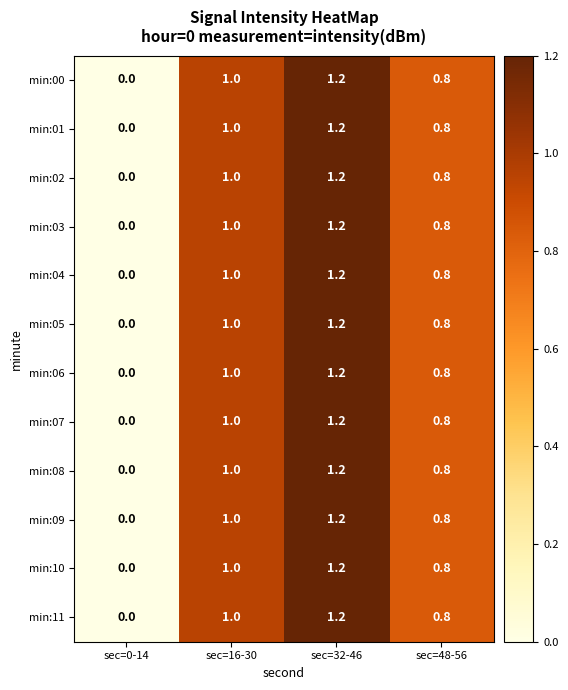

How many min:01 values are between 0 and 1?

3